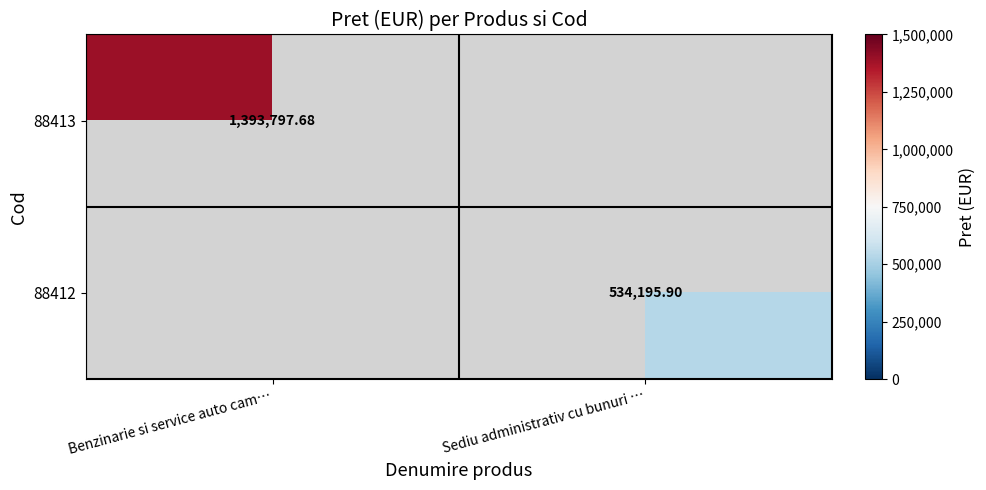

Rank the categories by 88413 value from lowest to highest.

Benzinarie si service auto cam…, Sediu administrativ cu bunuri …